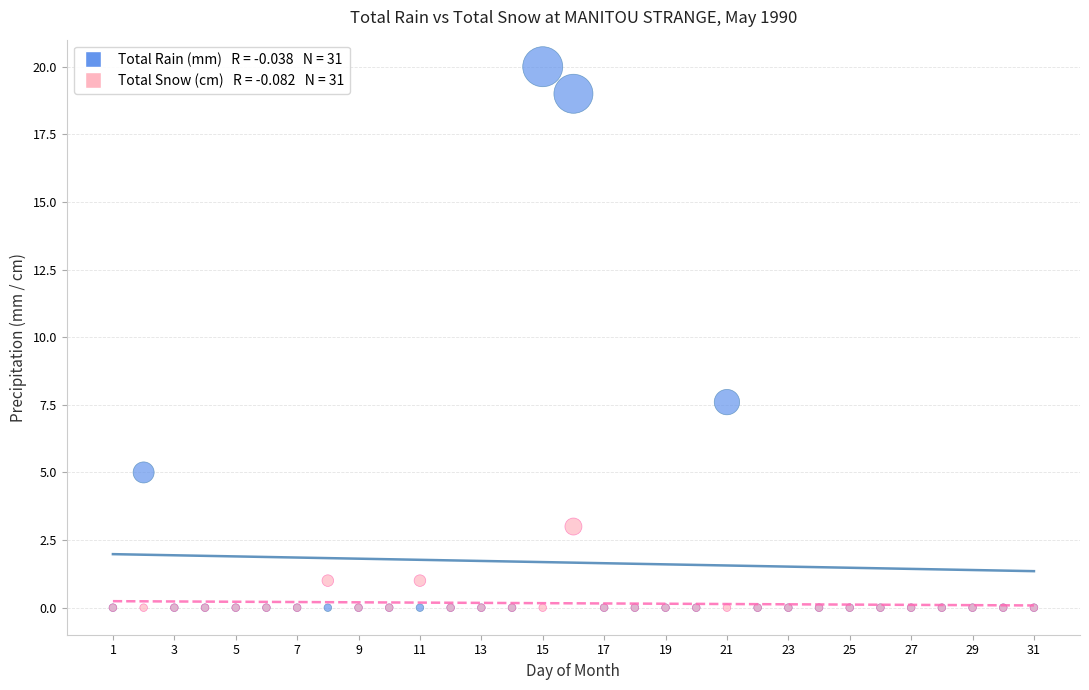

Across all series, what Y value is closest to 10?

7.6